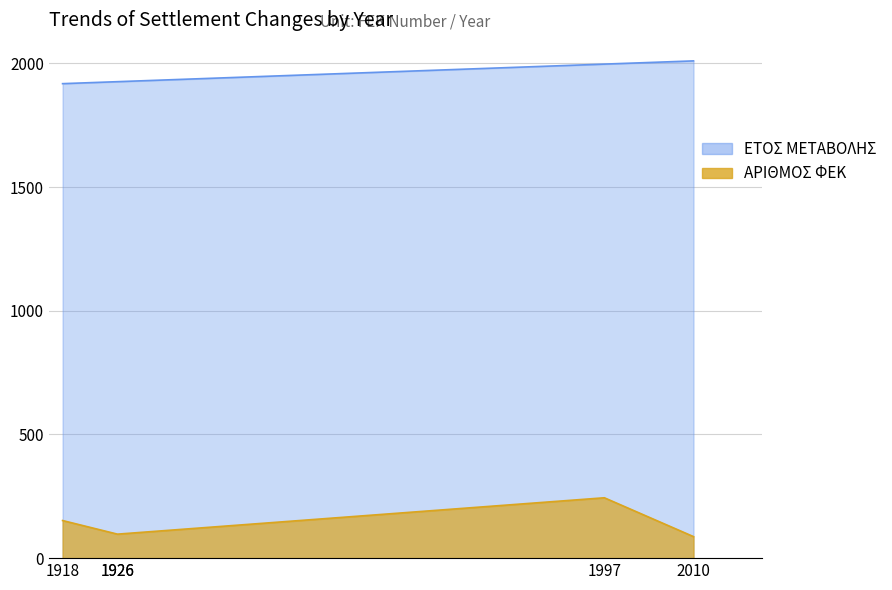

Reading left to right, extract all data points from this chart.

ΕΤΟΣ ΜΕΤΑΒΟΛΗΣ: 1918	1926	1926	1997	2010
ΑΡΙΘΜΟΣ ΦΕΚ: 152	97	97	244	87